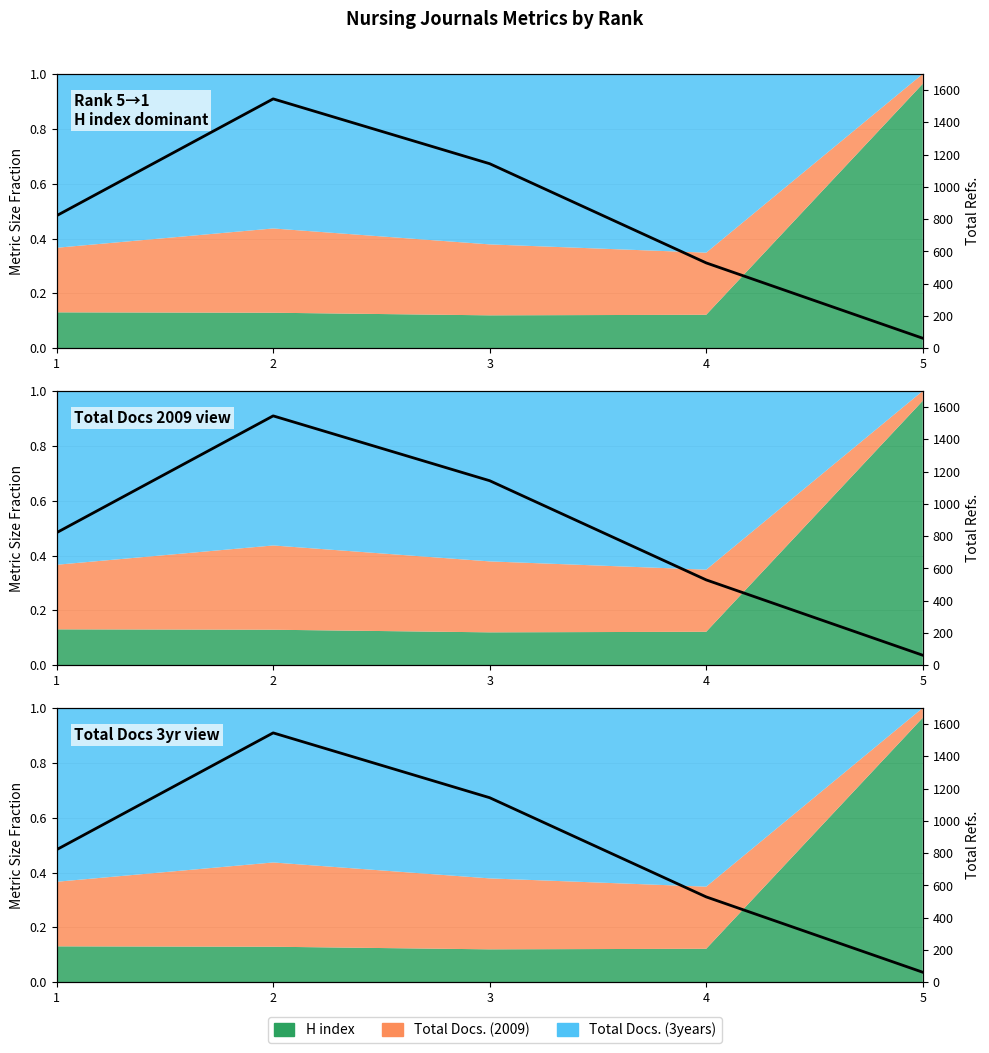

Rank the categories by value from highest to lowest.

2, 3, 1, 4, 5